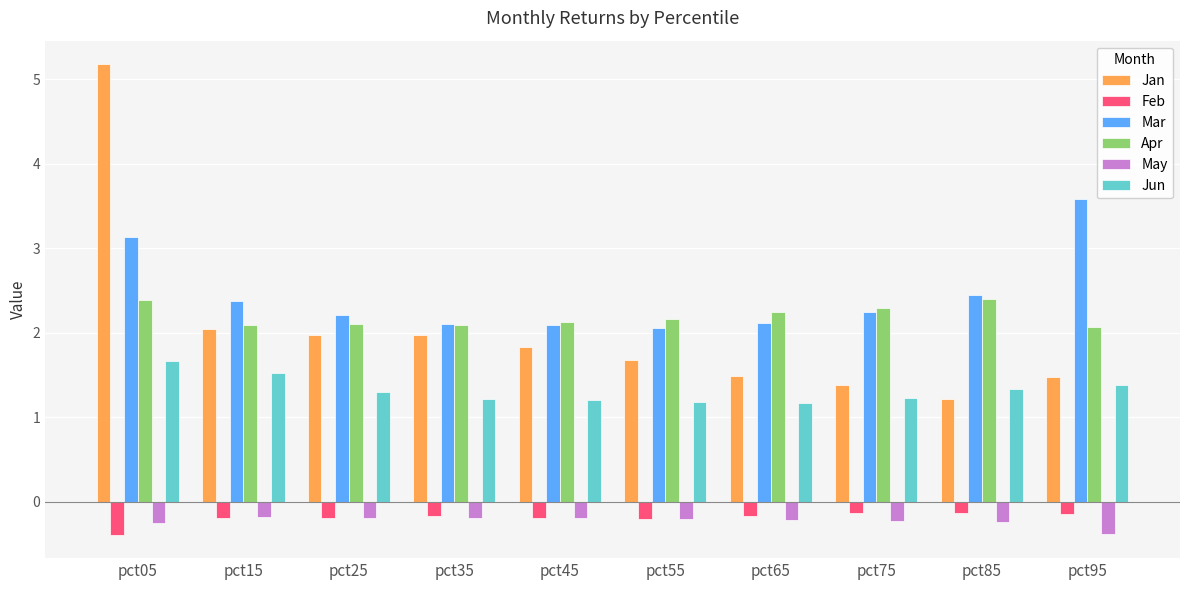

Which label corresponds to the largest value in the chart?

pct05